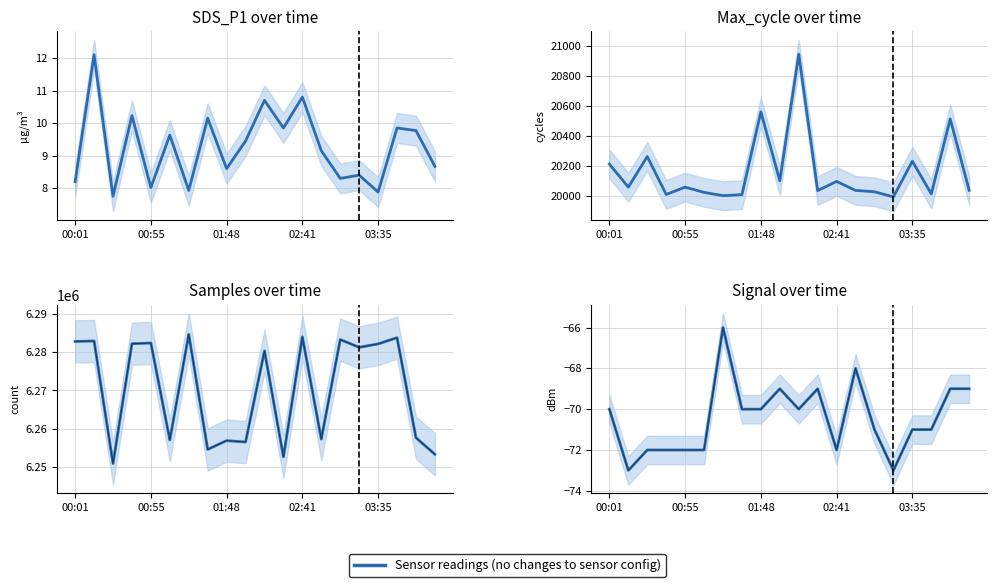

The value of Signal at 00:01 is -39.4. True or false?

False